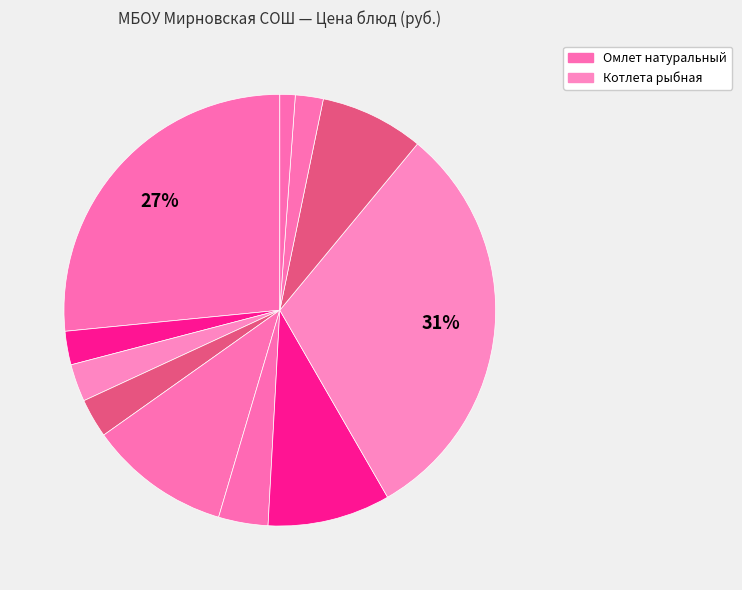

Count the number of slices in the pie.

11